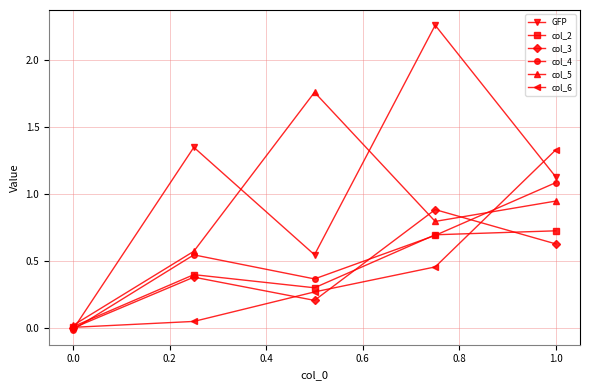

In col_5, how many points are higher than both neighbors (excluding endpoints)?

1